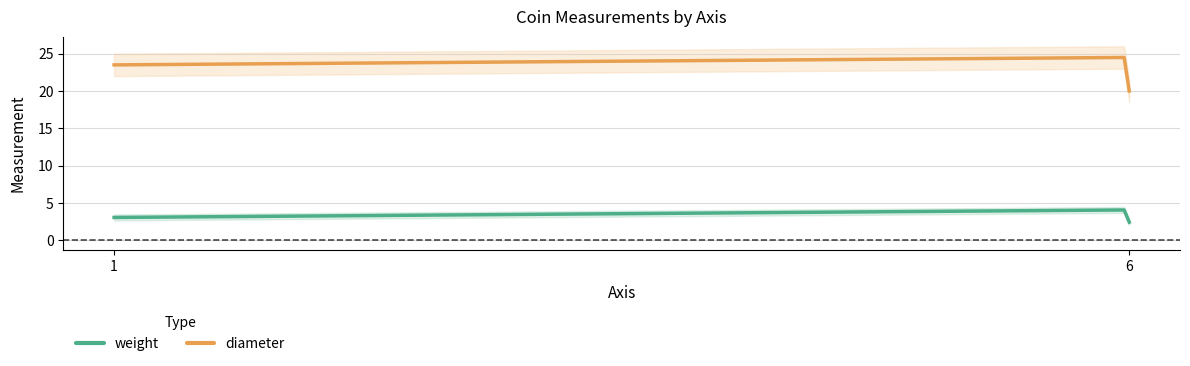

What is the difference between the diameter values at 6 and 6?

4.5